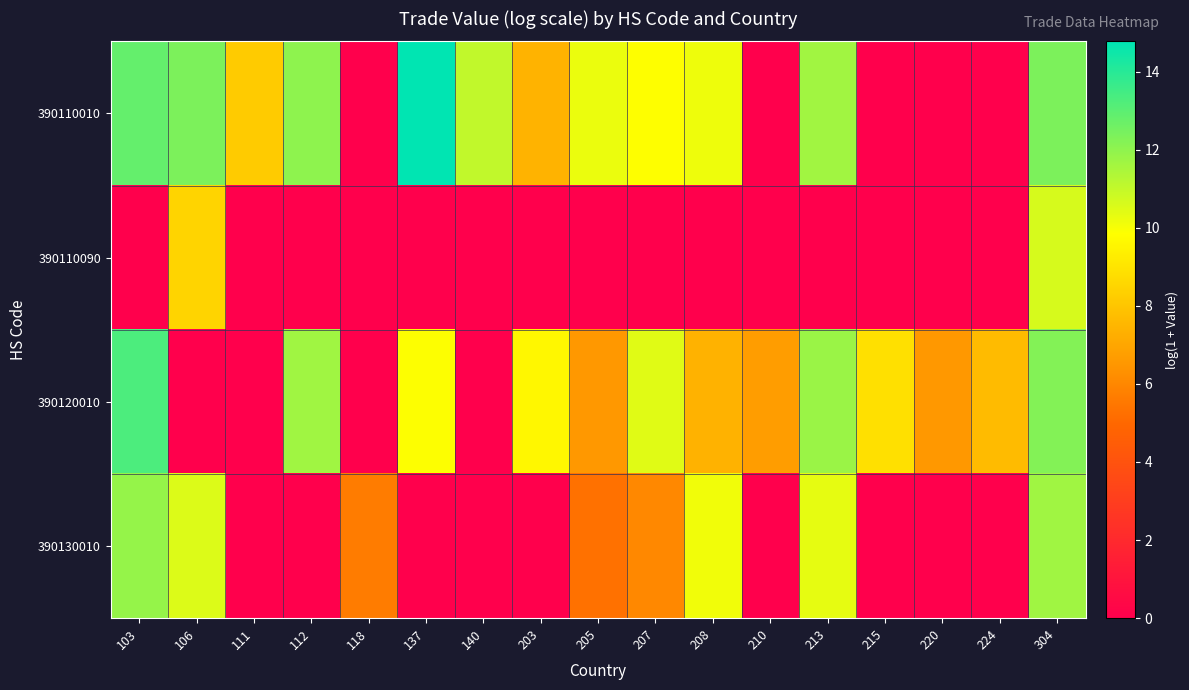

Between 103 and 213, which series saw the biggest shift?

390130010